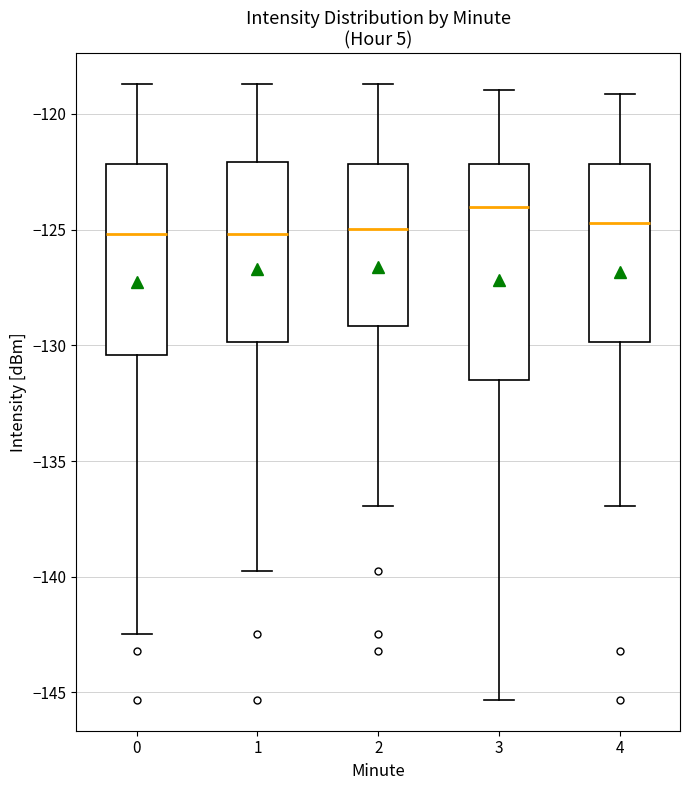

Reading left to right, read every box against the y-axis: the position of its median line, the range the box covers, and the ends of its whiskers. The values are not printed on the chart, so give them approximately, as read against the axis.

0: median -125.0, box -130.5 to -122.0, whiskers -142.5 to -118.5
1: median -125.0, box -130.0 to -122.0, whiskers -139.5 to -118.5
2: median -125.0, box -129.0 to -122.0, whiskers -137.0 to -118.5
3: median -124.0, box -131.5 to -122.0, whiskers -145.5 to -119.0
4: median -124.5, box -130.0 to -122.0, whiskers -137.0 to -119.0